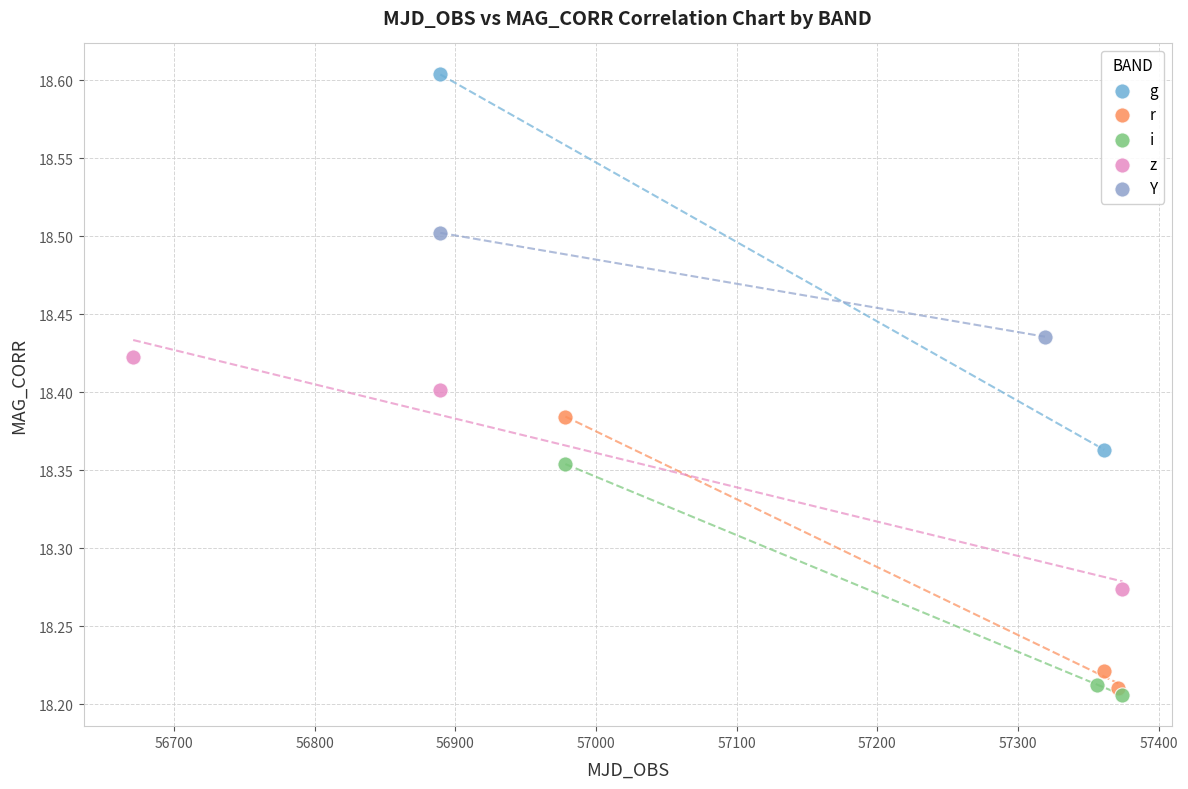

Which series contains the highest Y value?

g